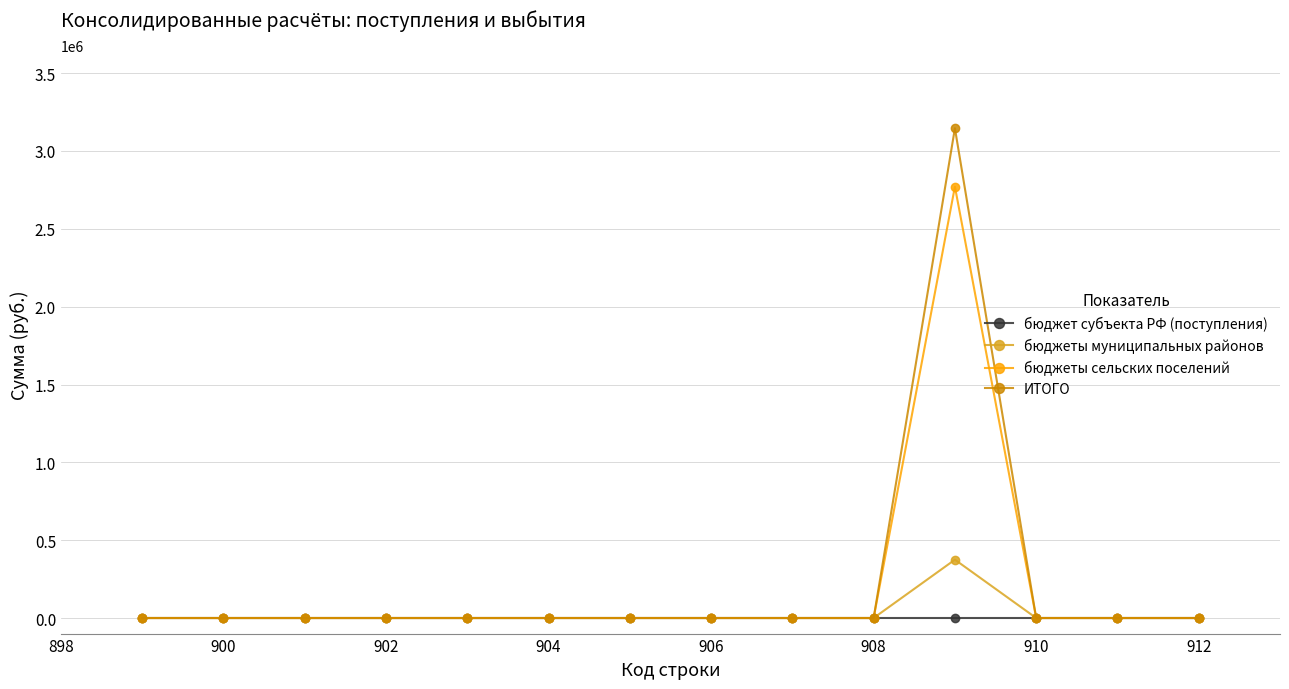

List the series in order of their peak value, highest first.

ИТОГО, бюджеты сельских поселений, бюджеты муниципальных районов, бюджет субъекта РФ (поступления)